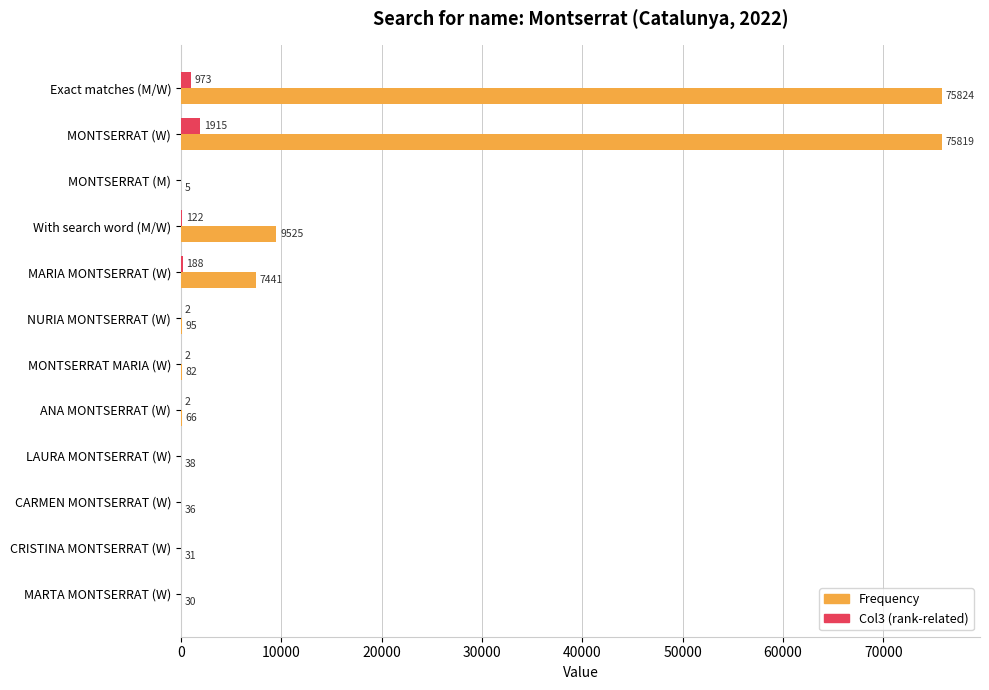

Which series has the largest total across all categories?

Frequency